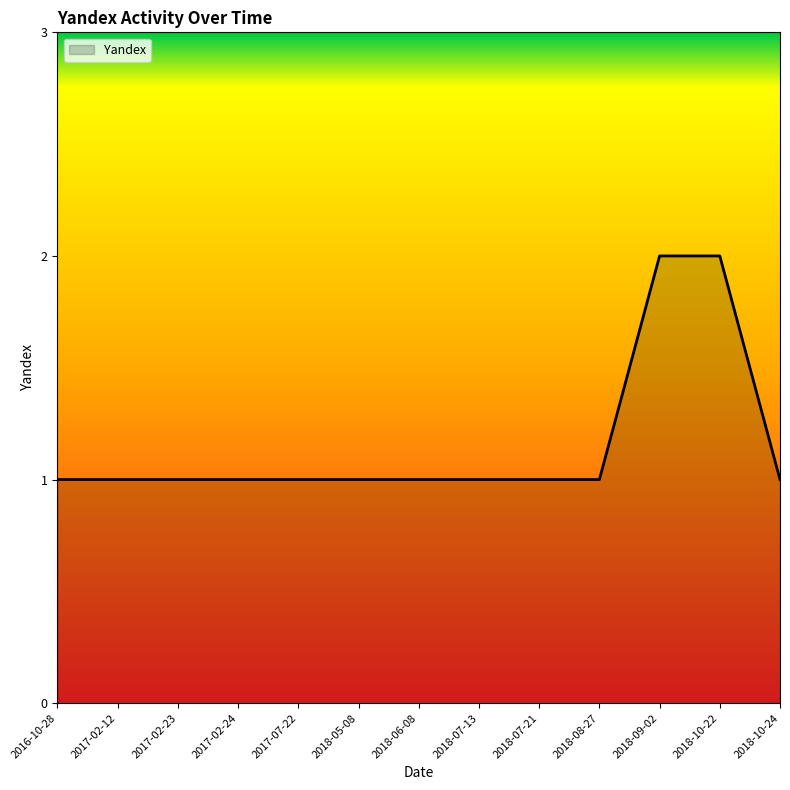

Approximately how many times larger is the value at 2017-02-12 compared to 2017-07-22?

1.0